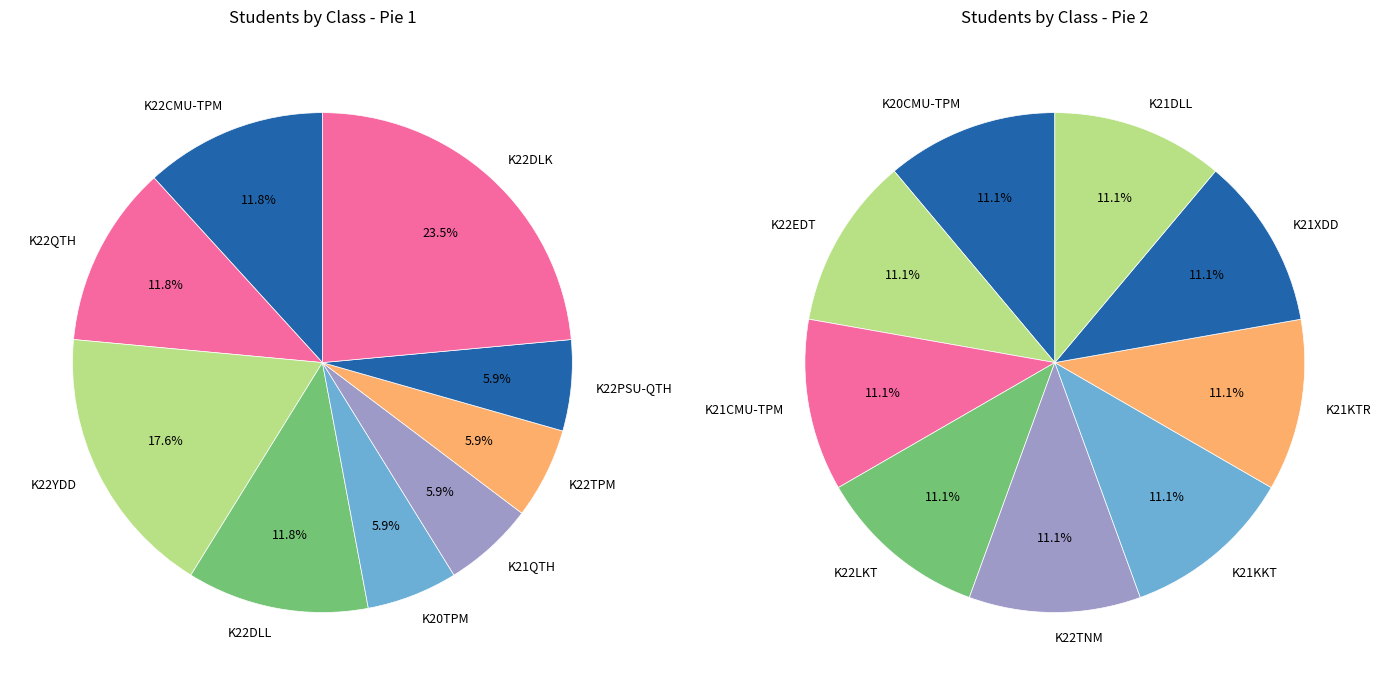

Count the number of slices in the pie.

18